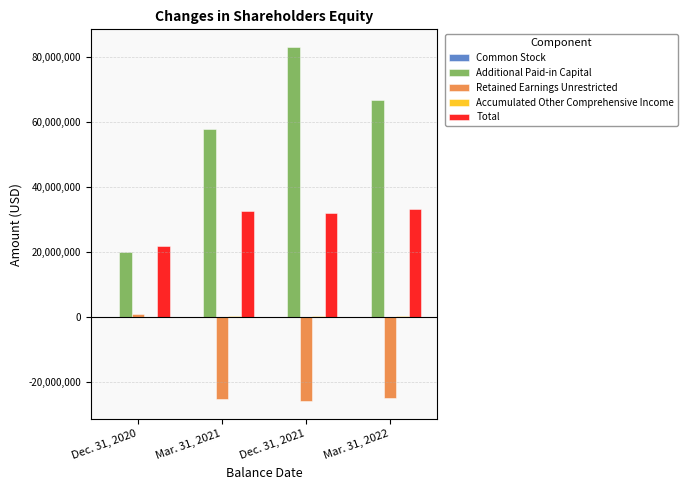

What is the label of the 2nd bar from the left?

Mar. 31, 2021